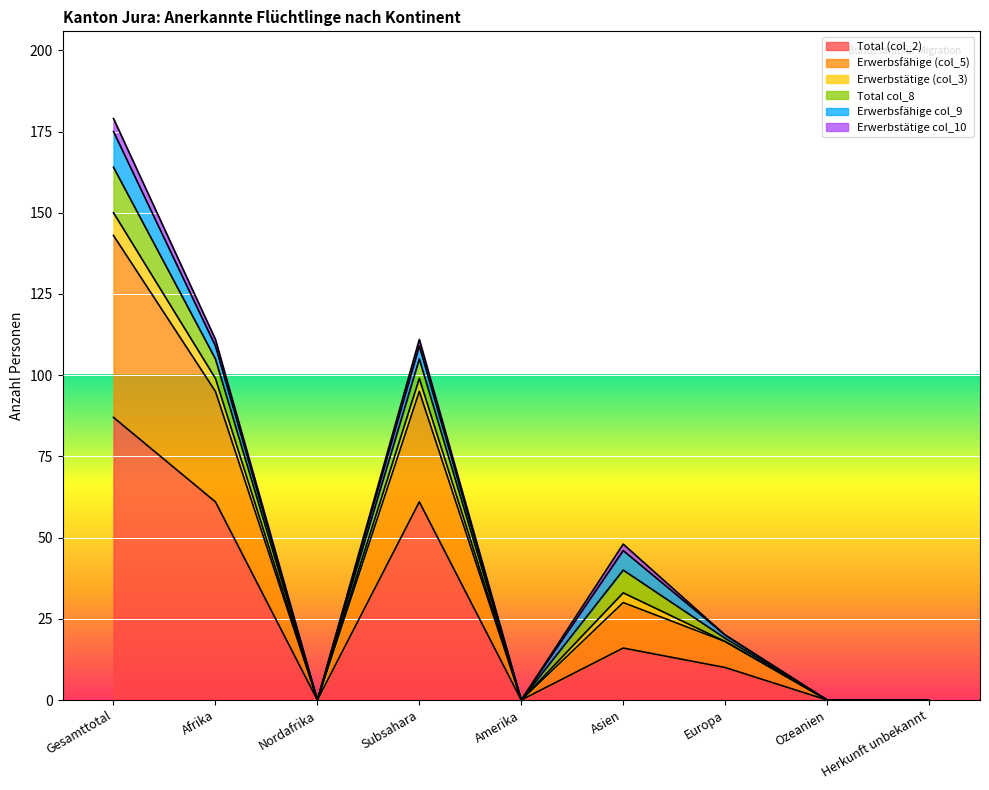

What are all the series names shown in the legend?

Total (col_2), Erwerbsfähige (col_5), Erwerbstätige (col_3), Total col_8, Erwerbsfähige col_9, Erwerbstätige col_10